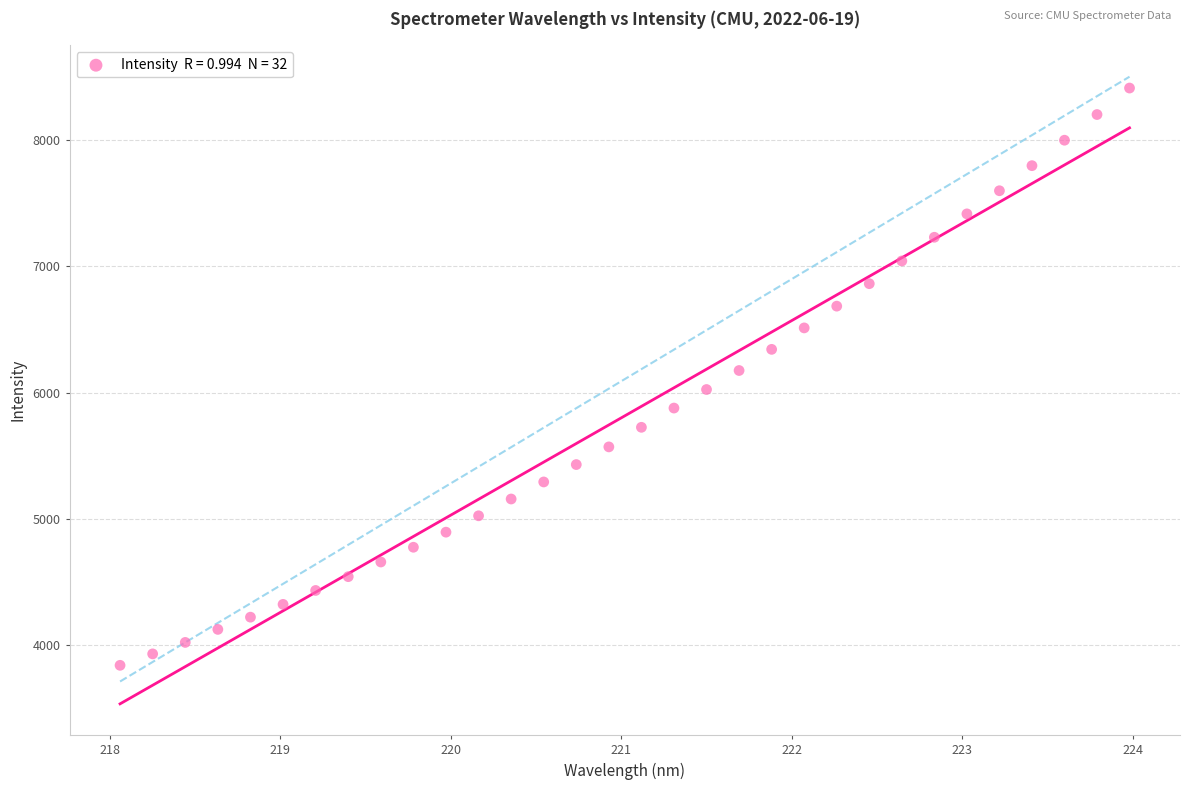

What is the range of Y values (max minus min)?

4569.2